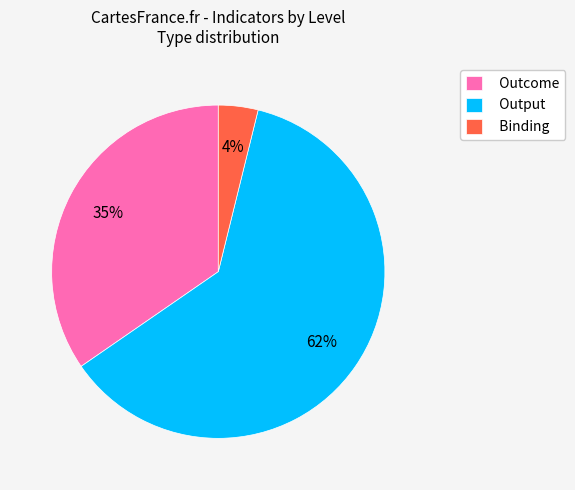

To the nearest percent, what portion does Outcome represent?

35%